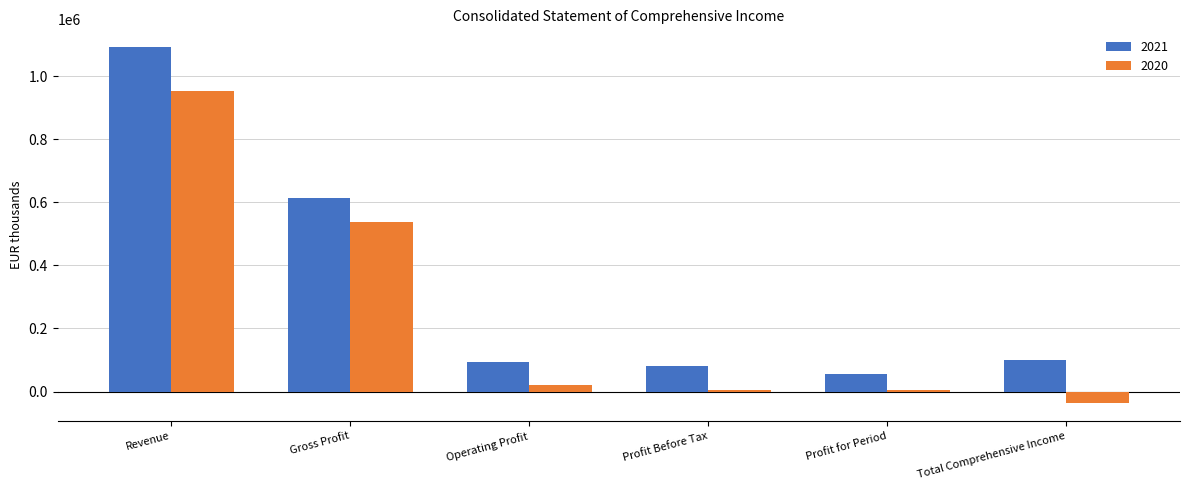

Which series has the widest spread of values?

2021